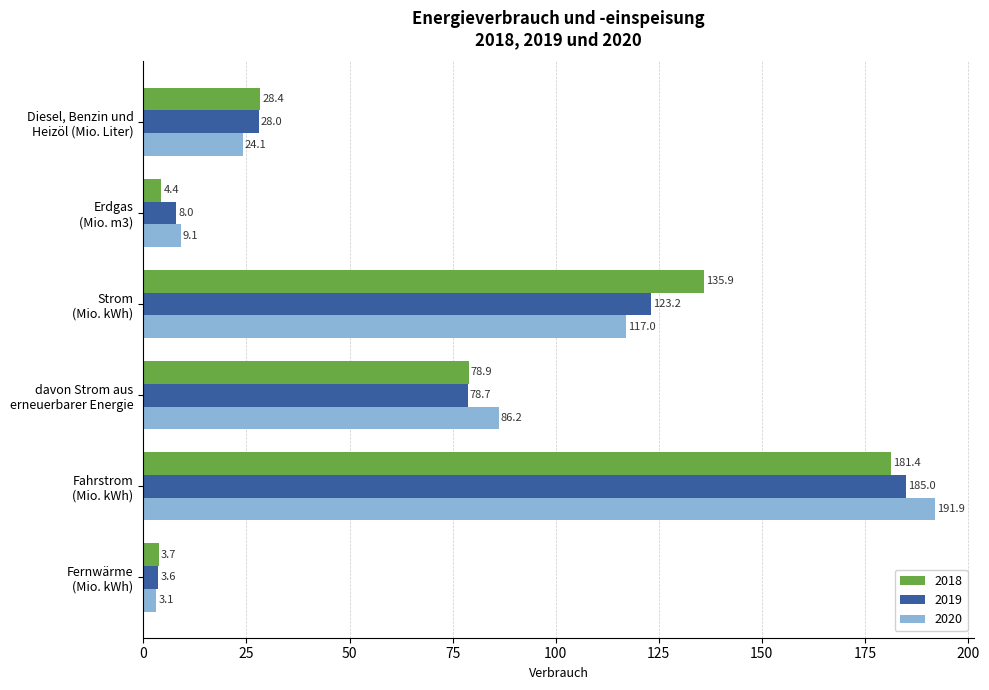

Which series has the widest spread of values?

2020